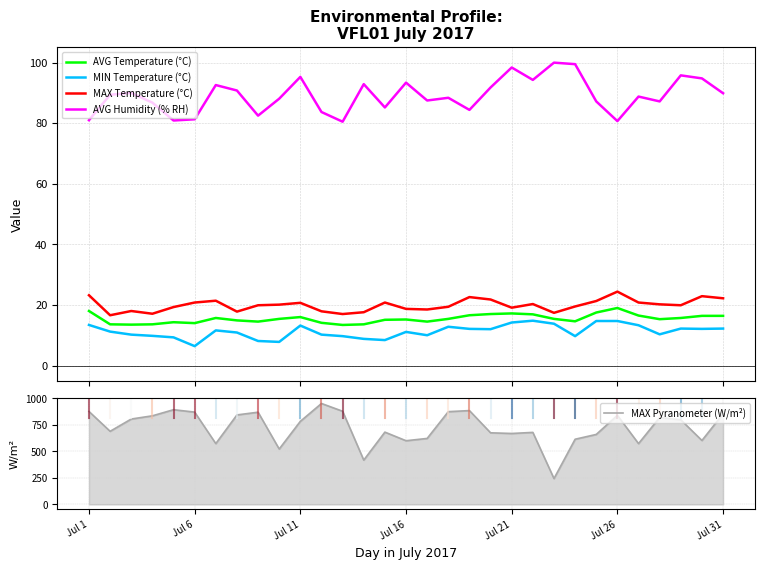

How many data points in AVG Humidity (% RH) are above 88?

18